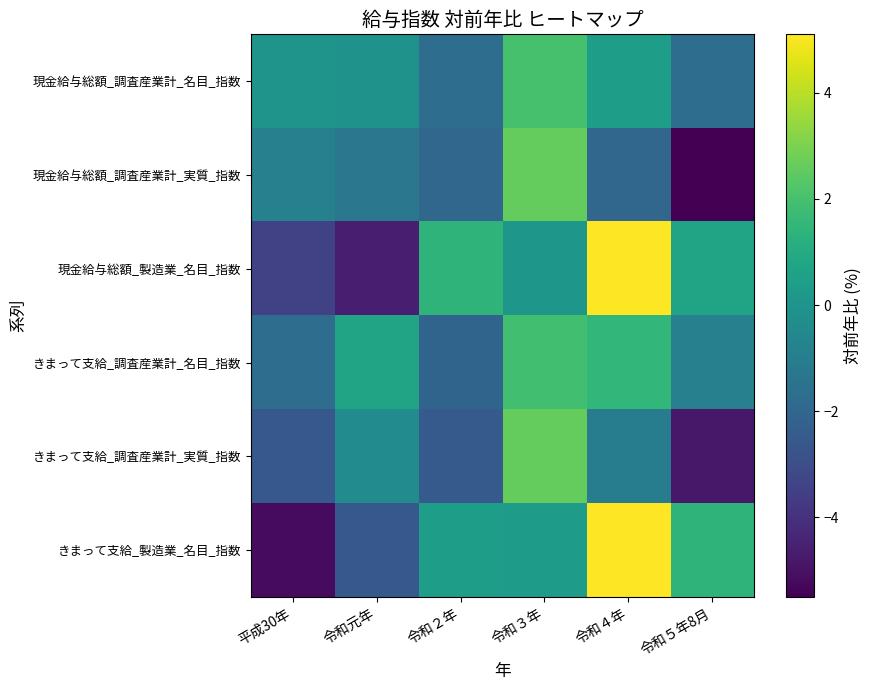

How many values in the 現金給与総額_調査産業計_名目_指数 series are below 0?

3